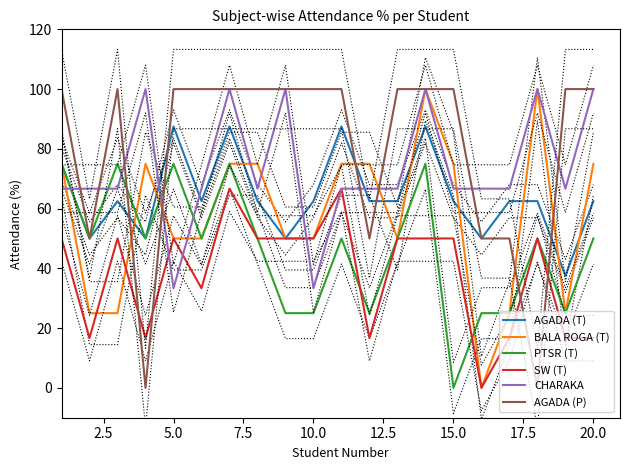

Rank the series by their average value, from lowest to highest.

SW (T), PTSR (T), BALA ROGA (T), AGADA (T), CHARAKA, AGADA (P)